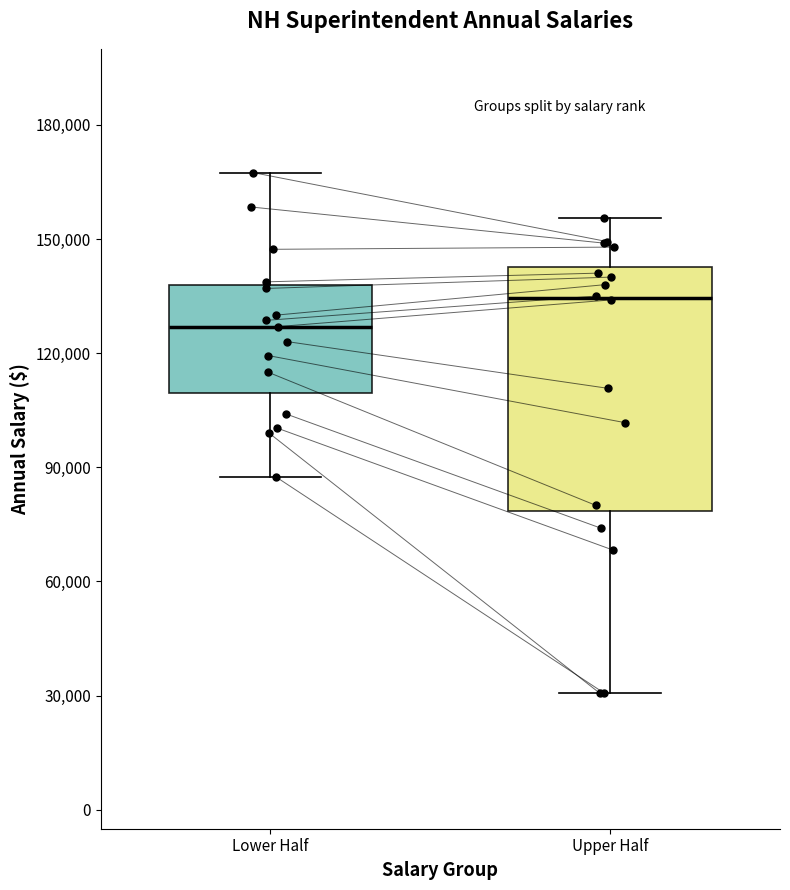

Which box is the tallest, from its lower edge to its upper edge?

Upper Half